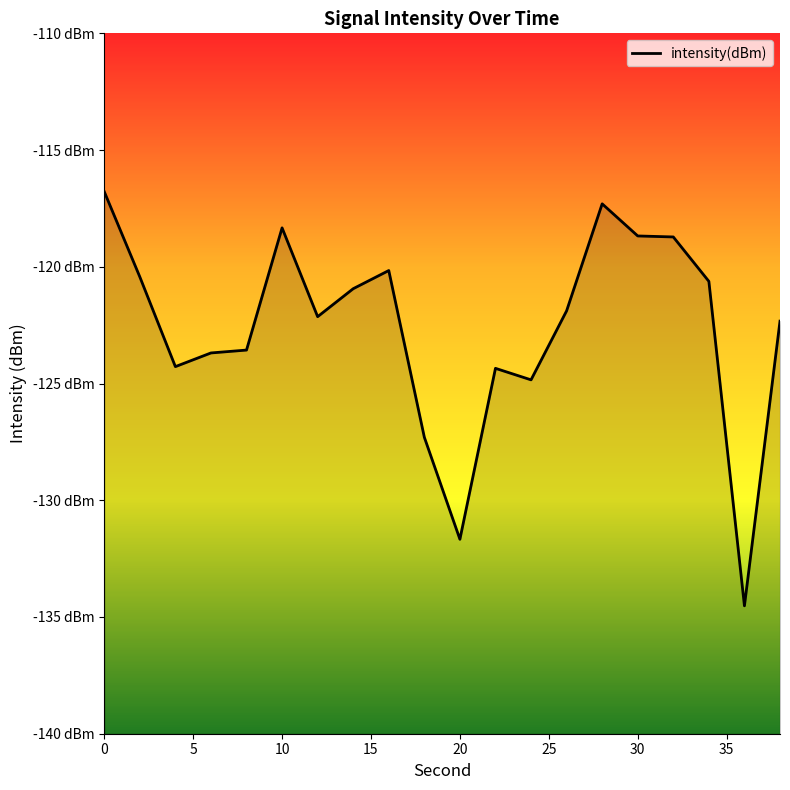

What is the average value?

-122.6